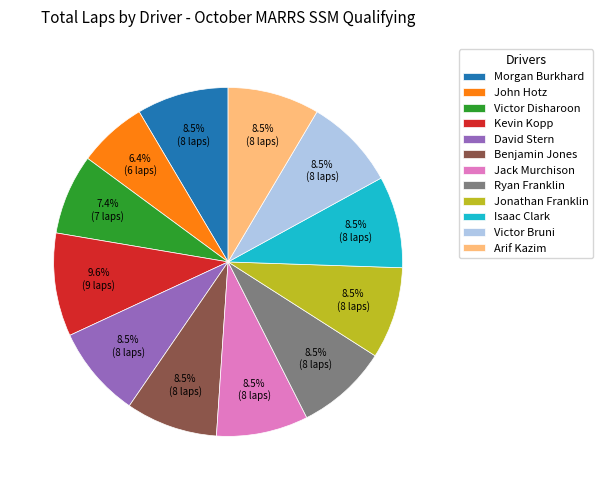

Which has a higher value, Isaac Clark or John Hotz?

Isaac Clark